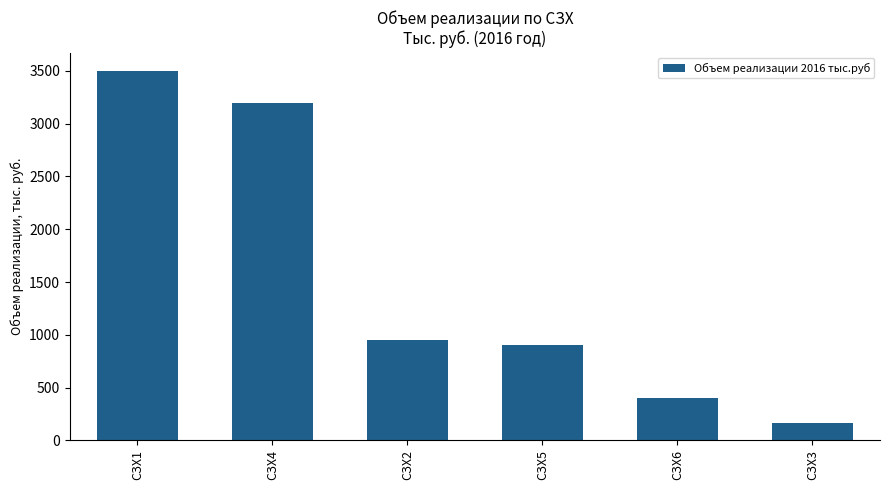

What is the greatest value displayed?

3500